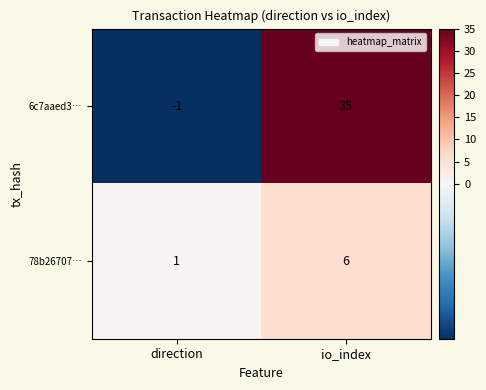

At which category is the sum across all series the highest?

io_index